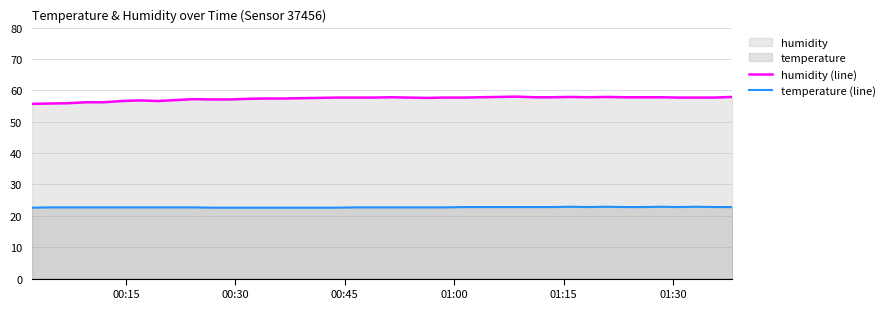

Which series has the largest total across all categories?

humidity (line)